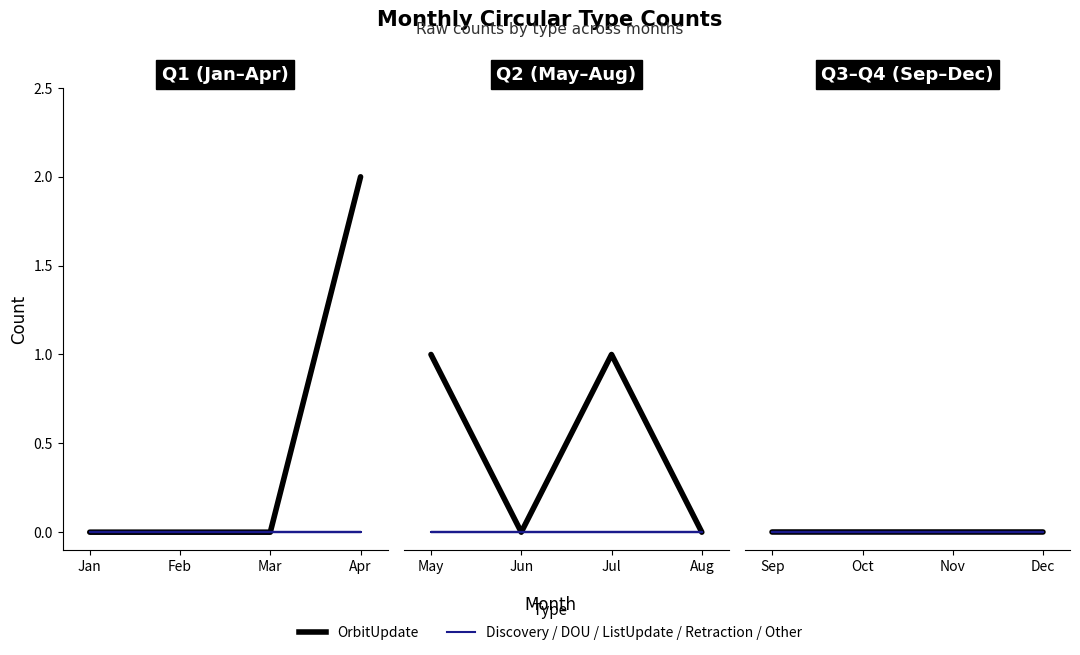

How many categories are shown in the chart?

12